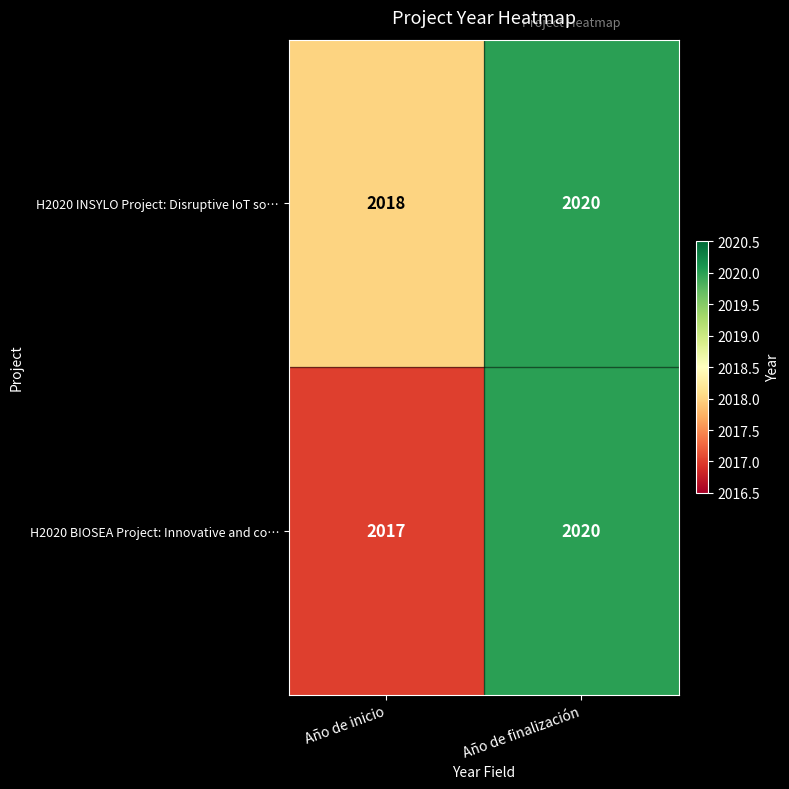

Which series has the largest total across all categories?

H2020 INSYLO Project: Disruptive IoT so…